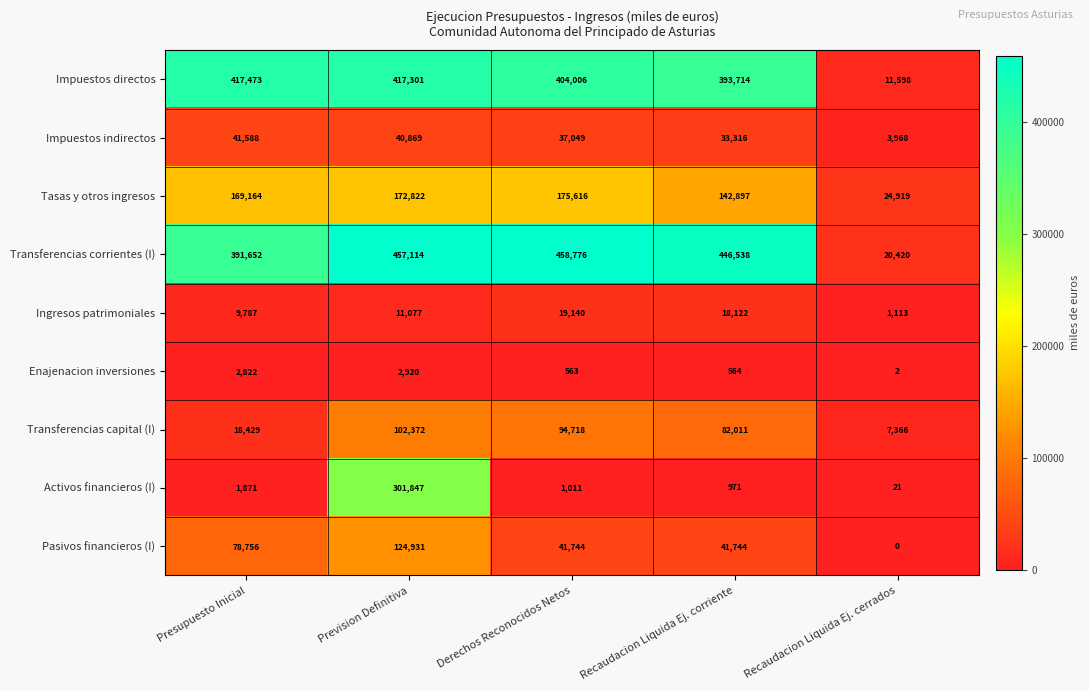

What is the sum of all Enajenacion inversiones values?

6871